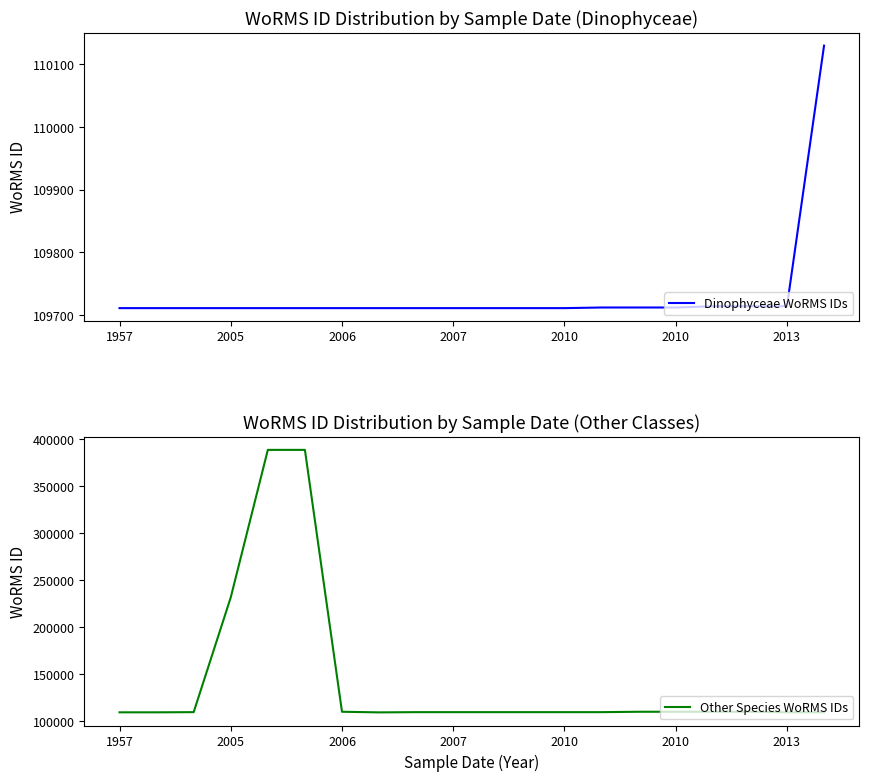

Reading left to right, transcribe all the data shown in this chart.

Dinophyceae WoRMS IDs: 109711	109711	109711	109711	109711	109711	109711	109711	109711	109711	109711	109711	109711	109712	109712	109712	109714	109714	109714	110130
Other Species WoRMS IDs: 109534	109534	109712	231873	388924	388924	110130	109470	109712	109712	109712	109712	109712	109712	110130	110130	110130	110130	109534	109534